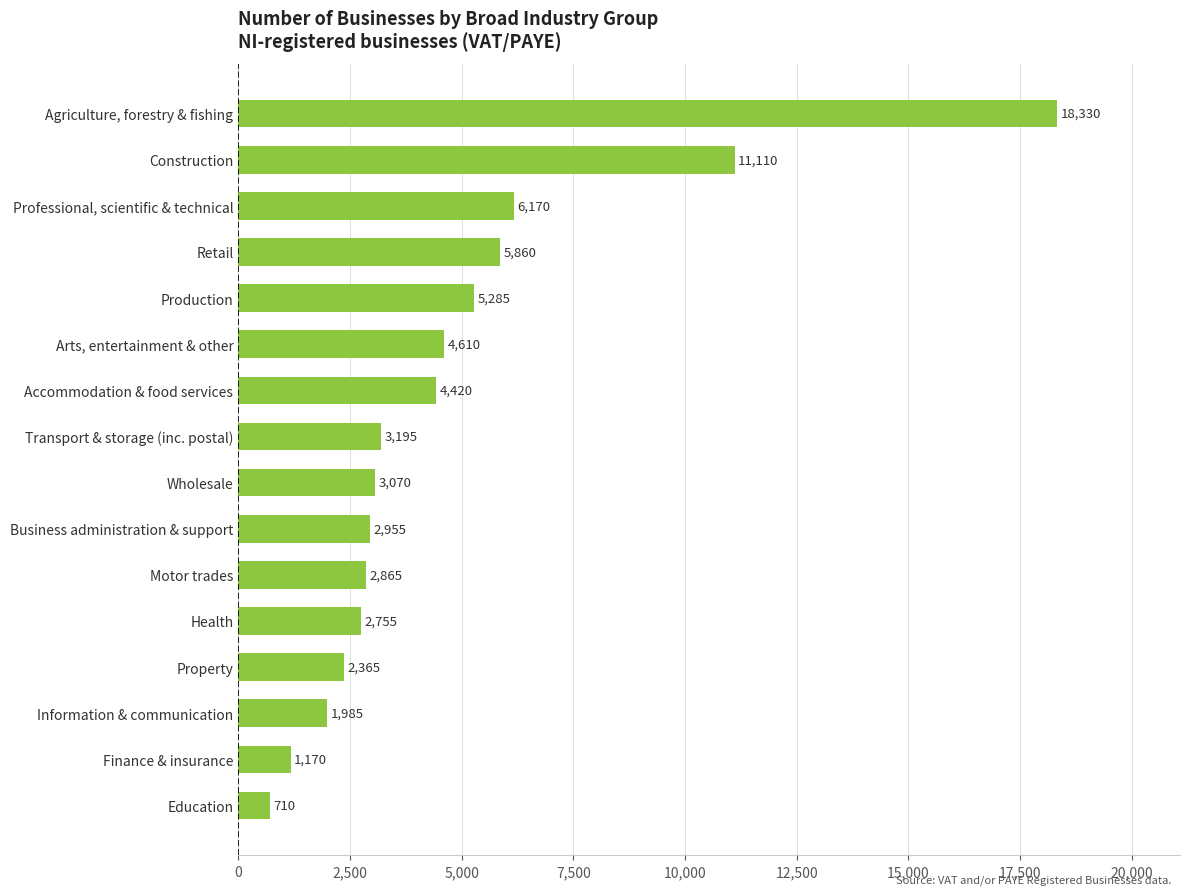

How many bars are there in total?

16